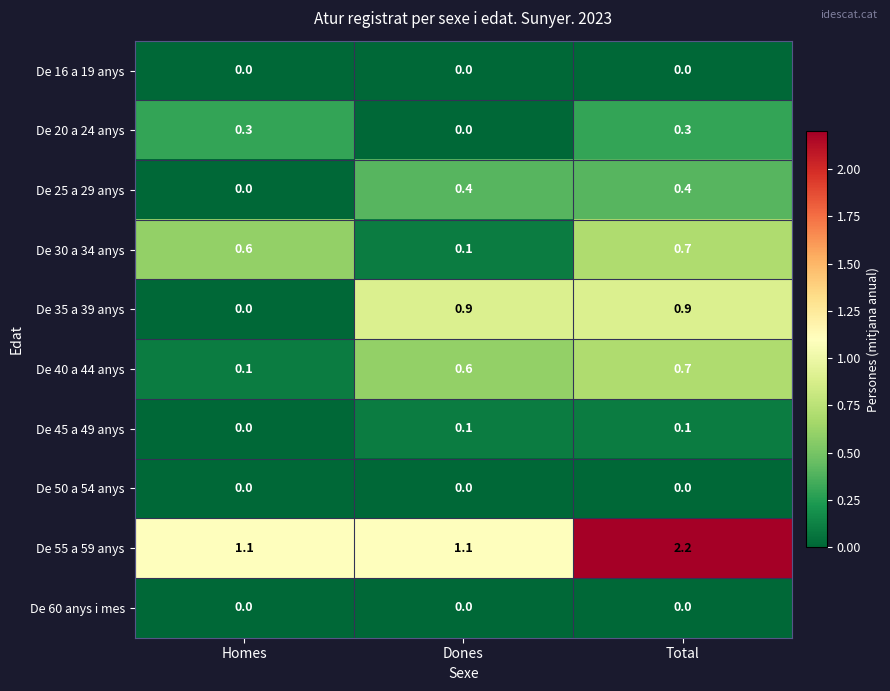

What is the average value of the De 30 a 34 anys series?

0.5